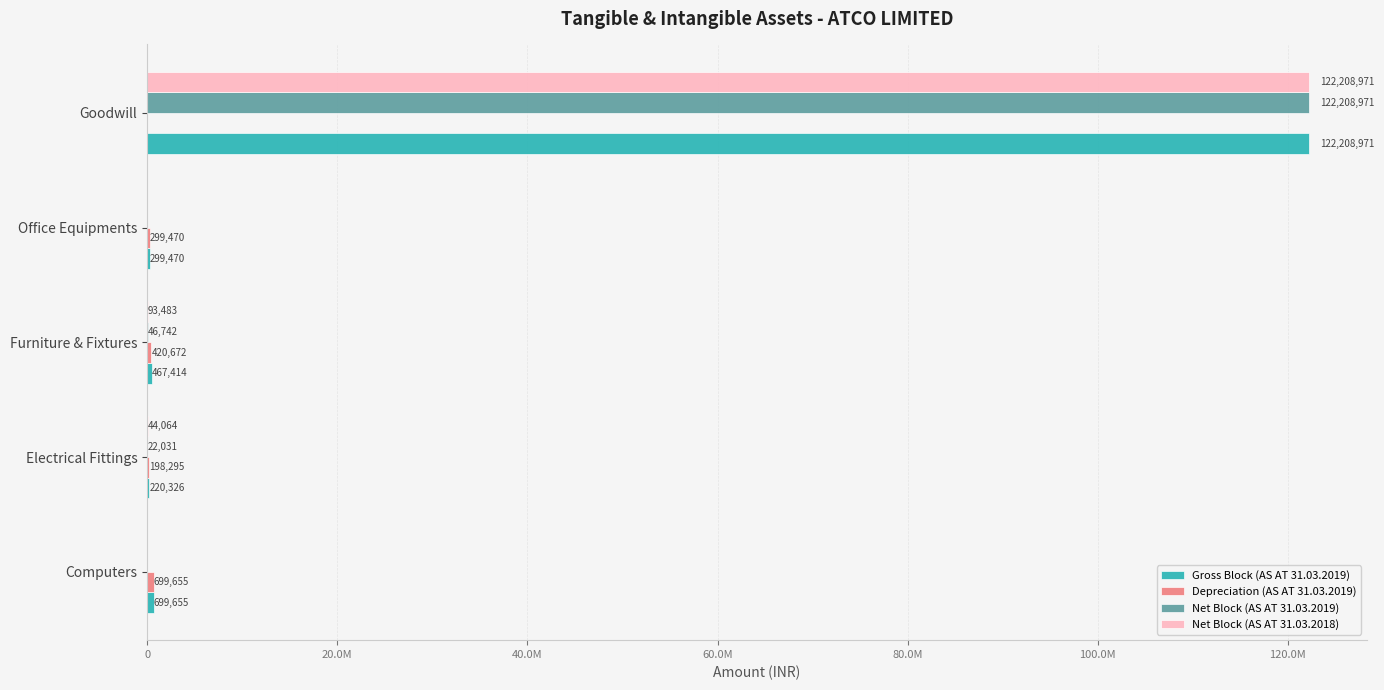

Which series has the widest spread of values?

Net Block (AS AT 31.03.2019)